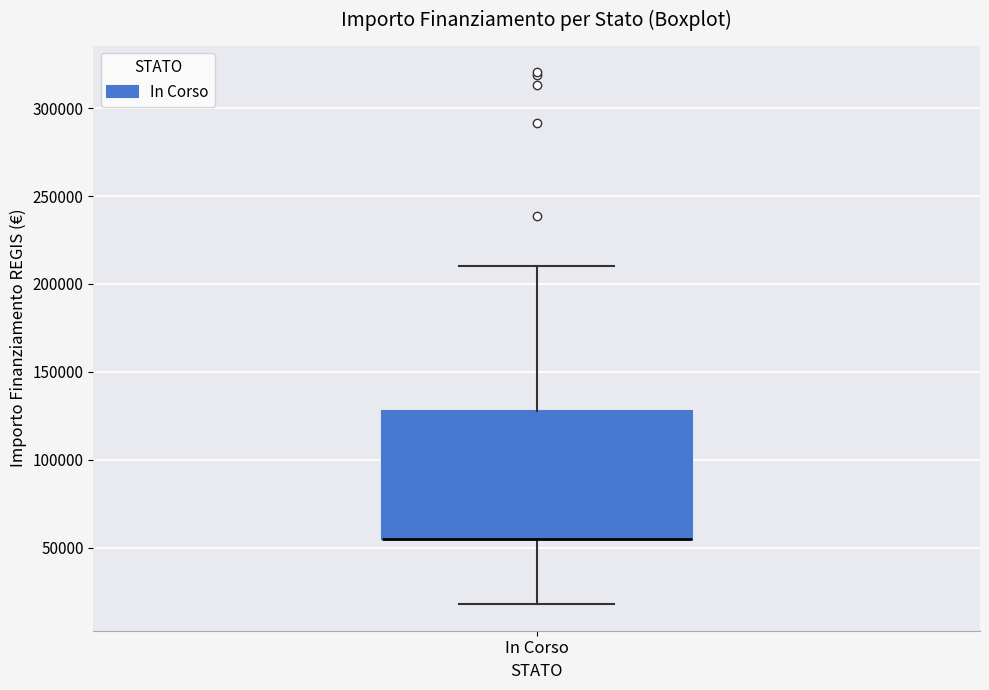

Transcribe this box plot: give where the median line is, the range the box spans, and where the two whiskers end, as read against the y-axis. The values are not printed on the chart, so give them approximately, as read against the axis.

median 55000 (drawn on the box's lower edge), box 55000 to 130000, whiskers 20000 to 210000